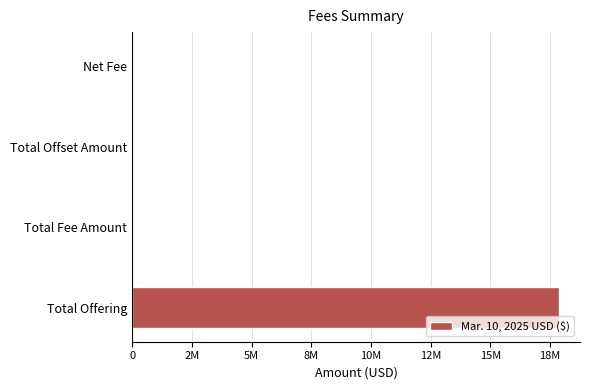

What is the sum of all values?

17864729.9